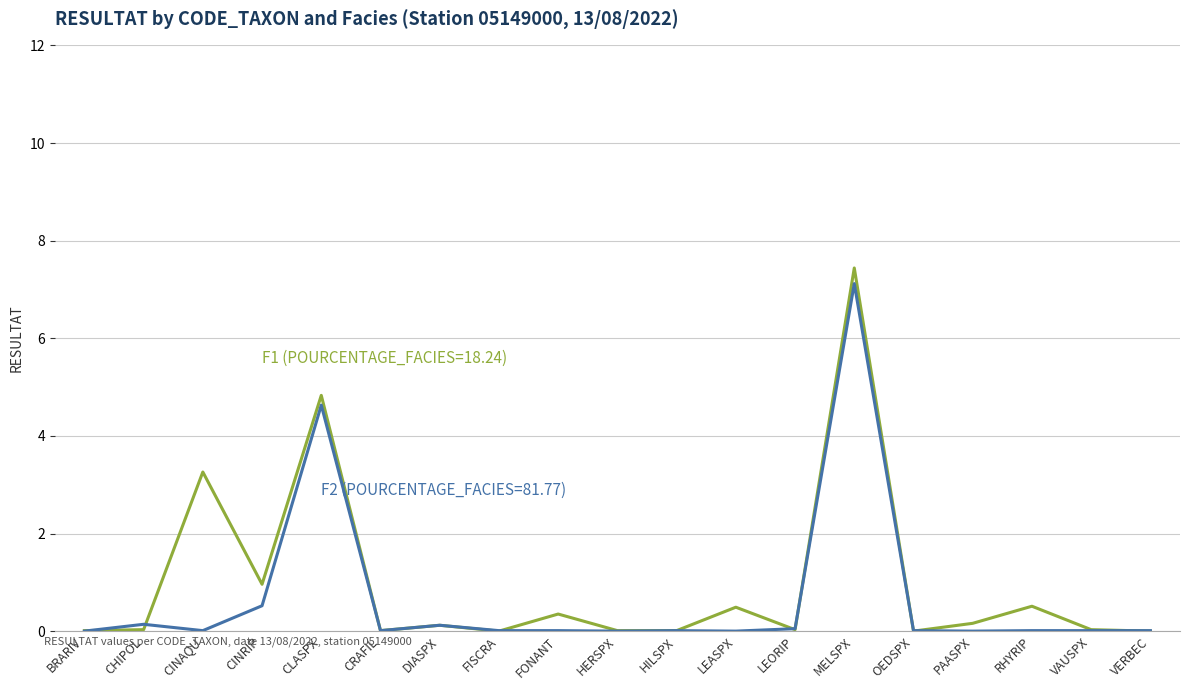

What is the total value across all series at CHIPOL?

0.2